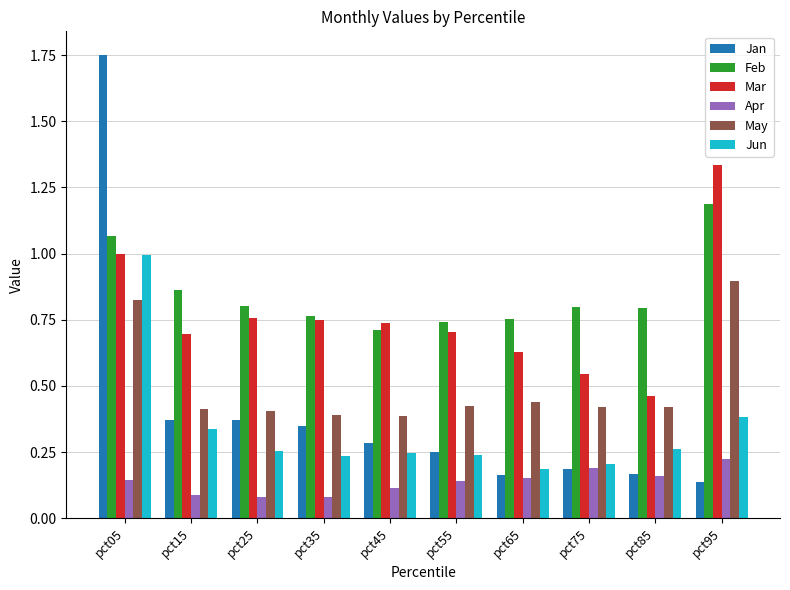

What is the highest value of the Jun series?

1.0